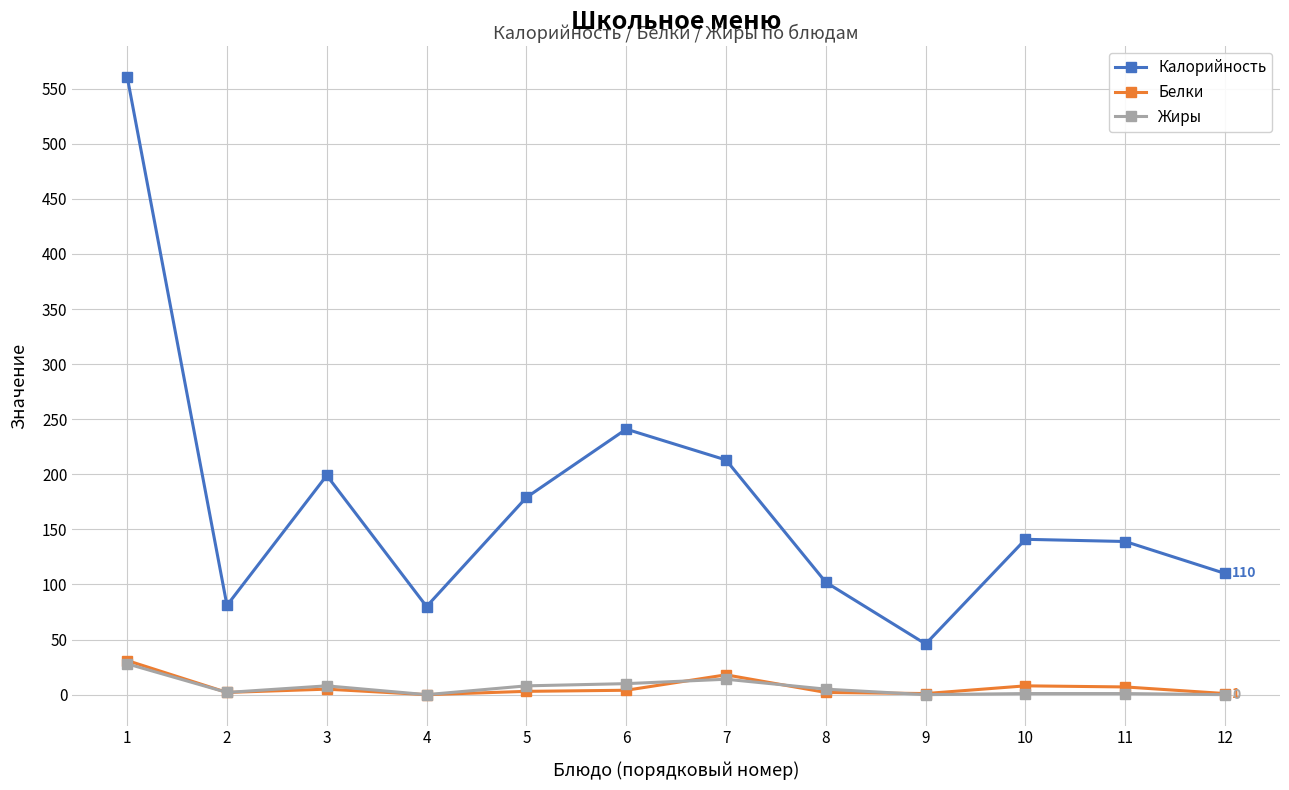

Which series has the largest total across all categories?

Калорийность